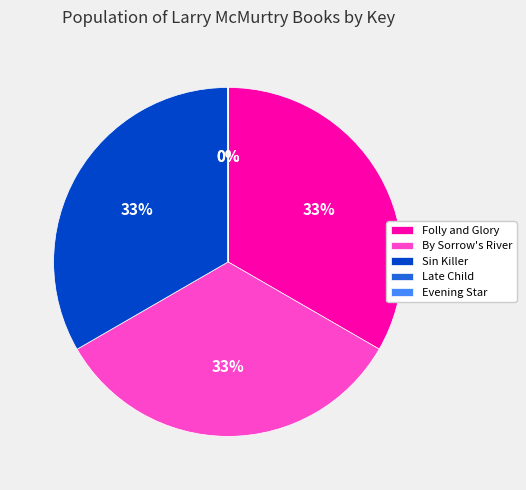

To the nearest percent, what portion does By Sorrow's River represent?

33%